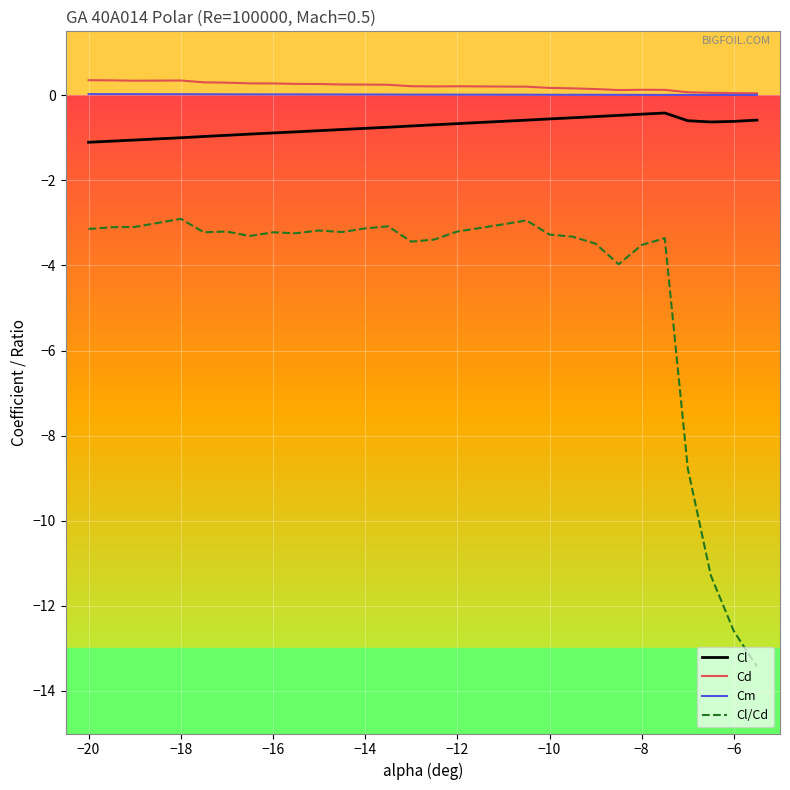

Does the chart display data point markers on the line(s)?

No